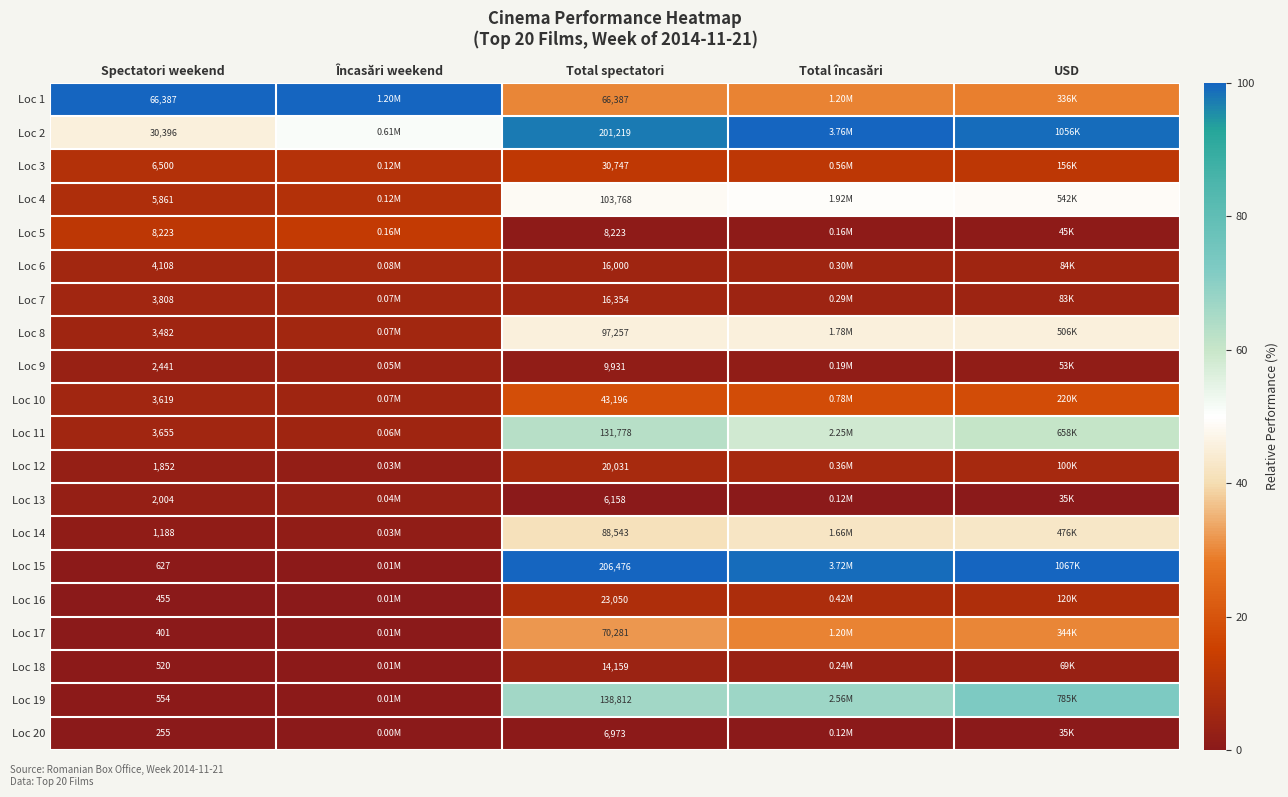

What is the spread (max minus min) of values at Total spectatori?

200318.0